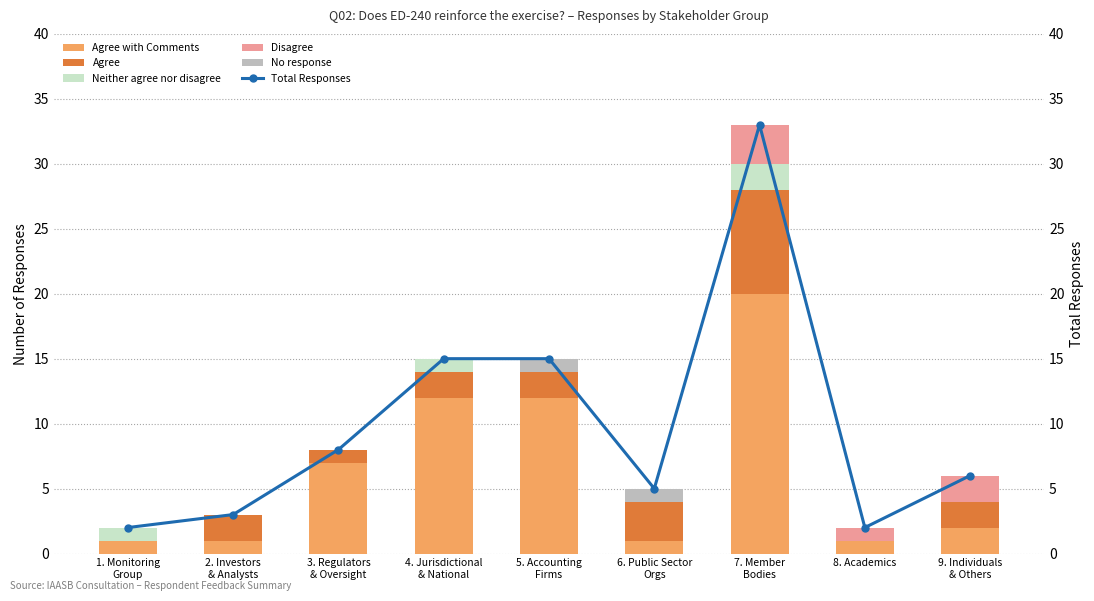

Between 5. Accounting
Firms and 8. Academics, which series saw the biggest shift?

Total Responses